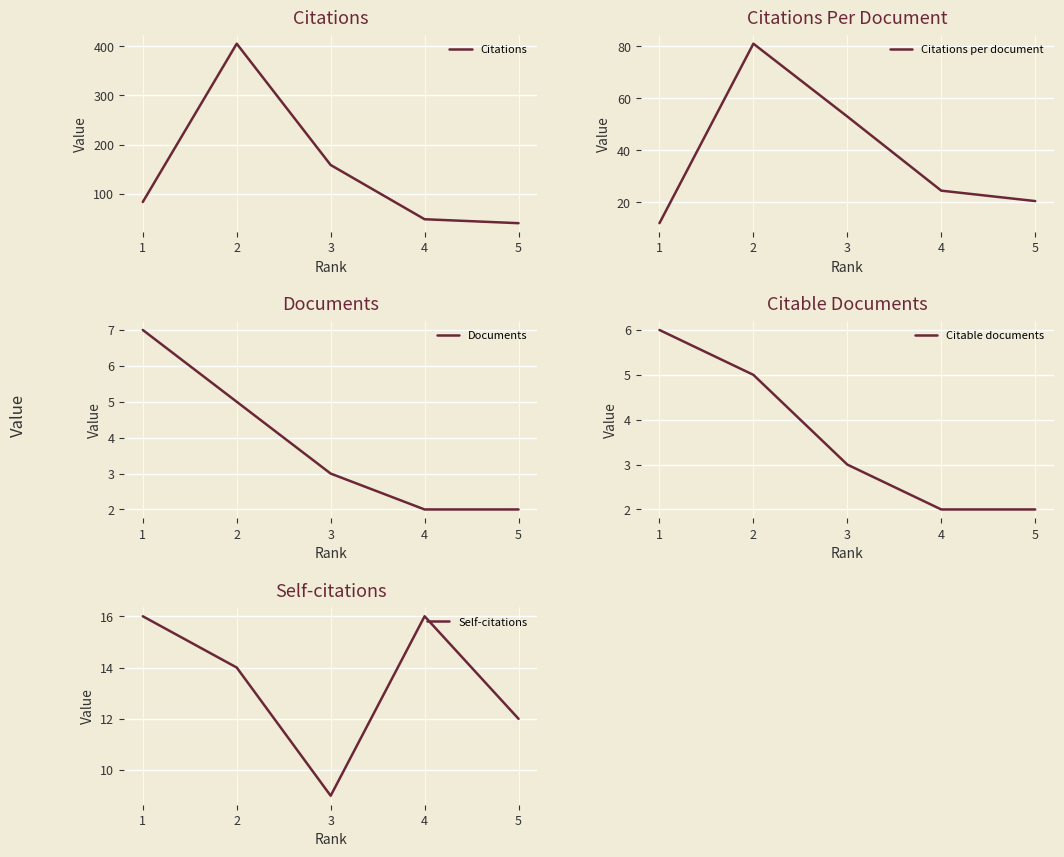

True or false: Documents has more than 2 points higher than both neighbors.

False